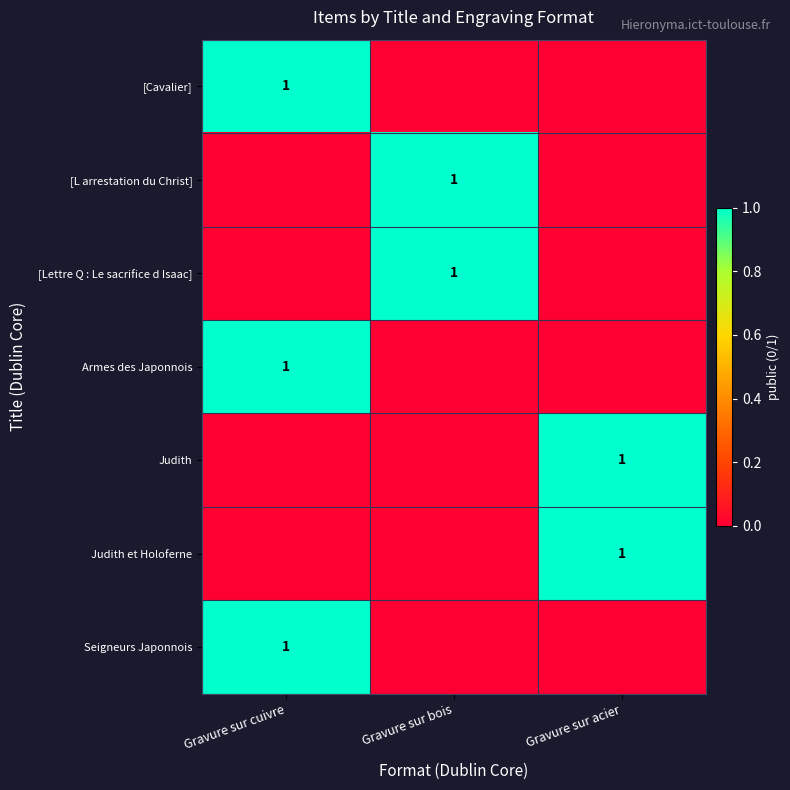

Is the value of [Lettre Q : Le sacrifice d Isaac] at Gravure sur bois greater than the value of Armes des Japonnois at Gravure sur cuivre?

No